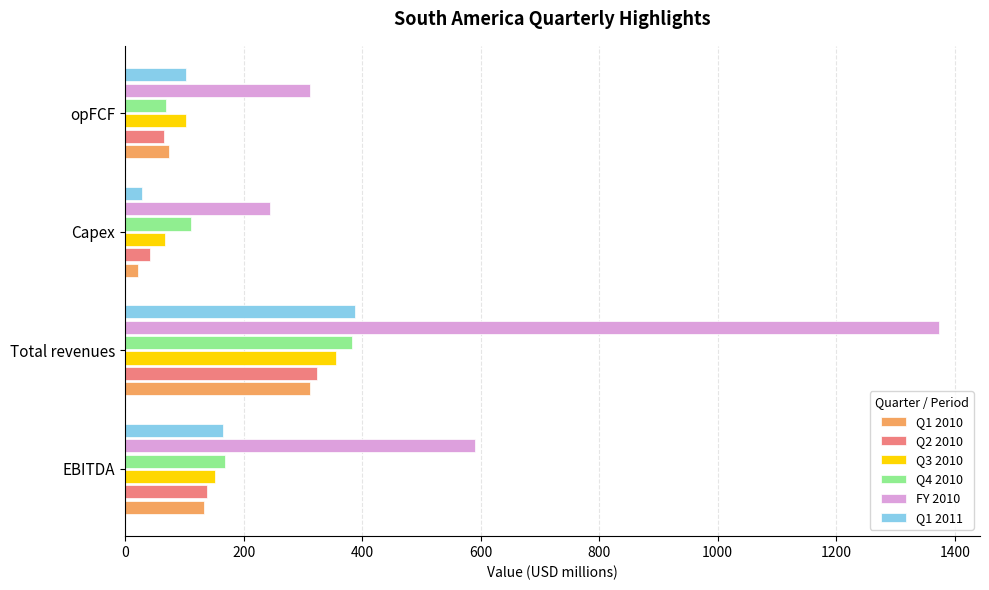

What is the greatest value displayed?

1373.9